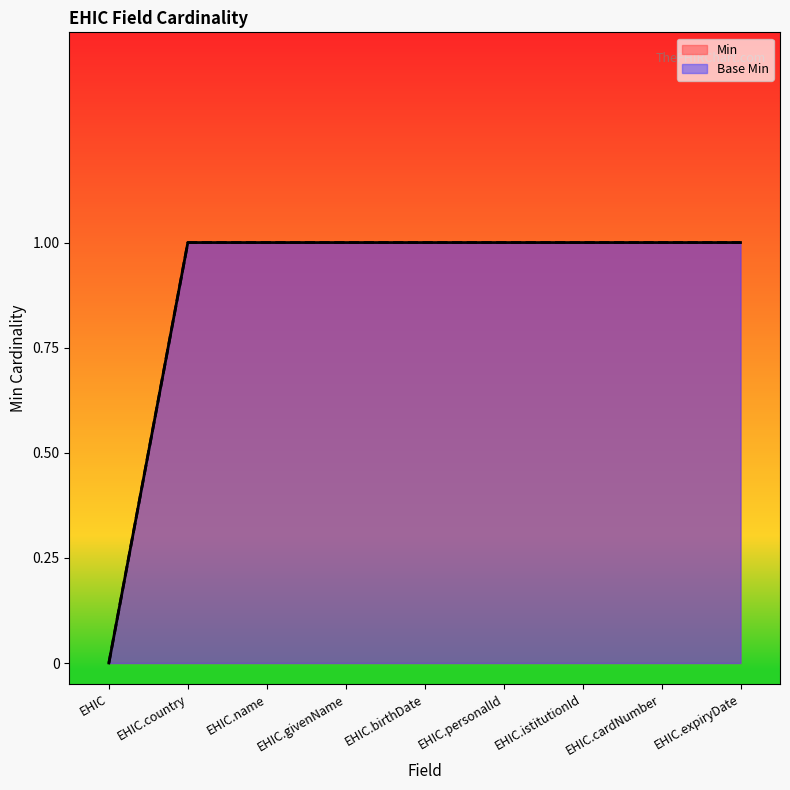

What position from the right is EHIC?

9